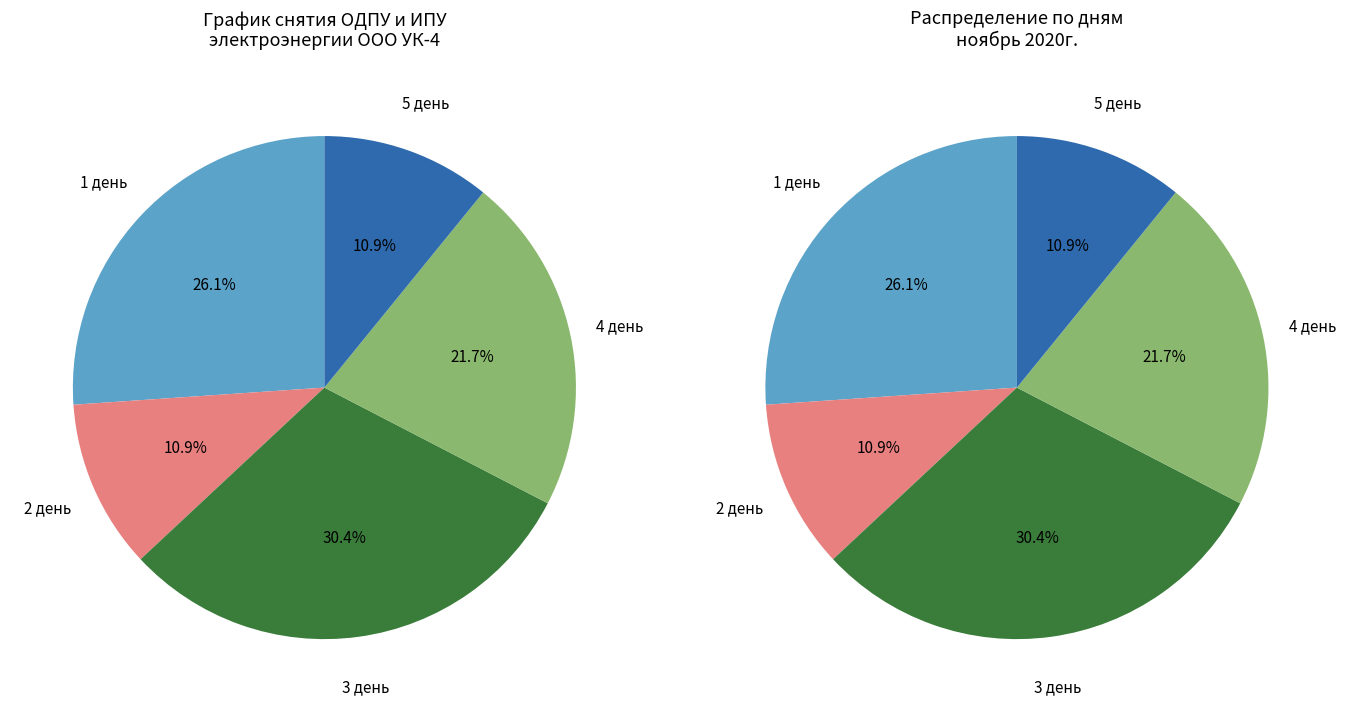

Does 4 день represent more than half of the total?

No